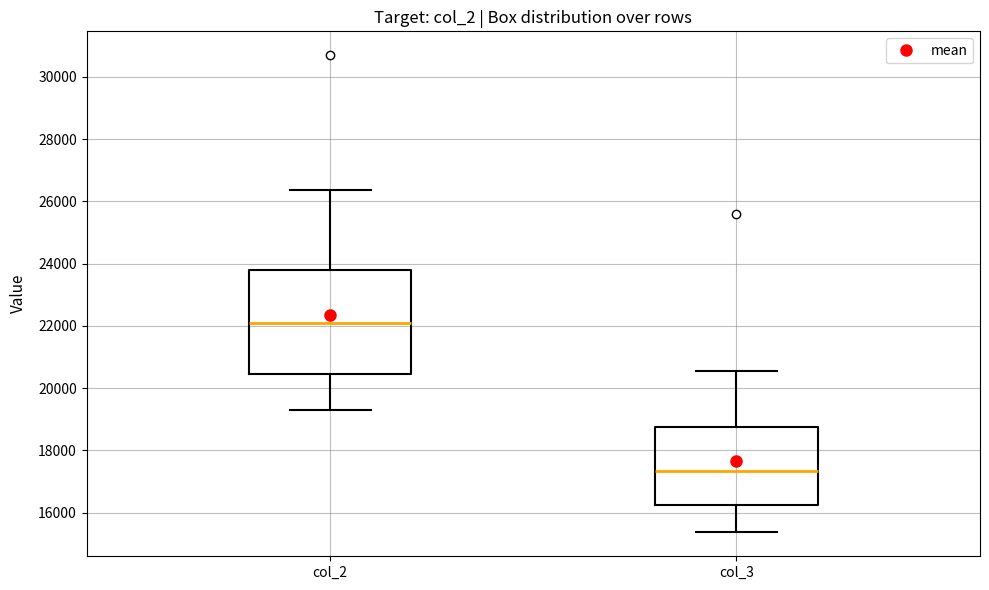

Comparing the boxes themselves (not the whiskers), which one is the tallest?

col_2